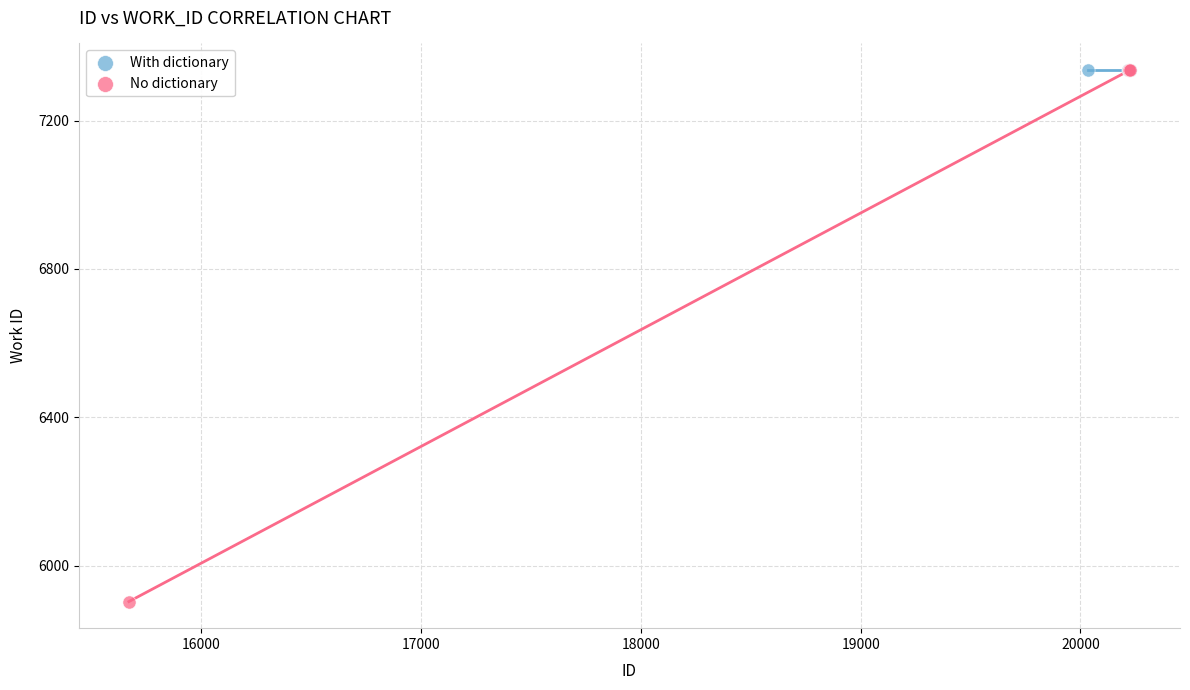

Which series reaches the minimum Y coordinate?

No dictionary